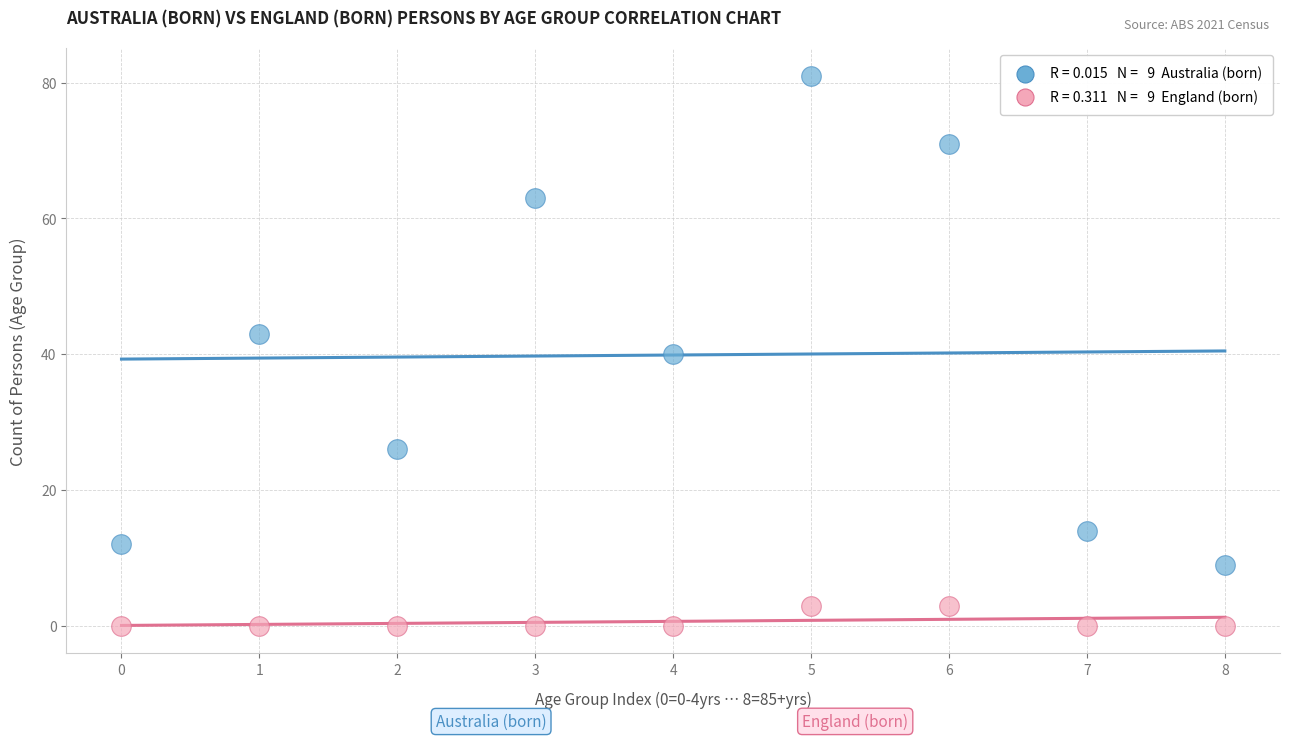

Across all data points, what is the range of Y values (max minus min)?

81